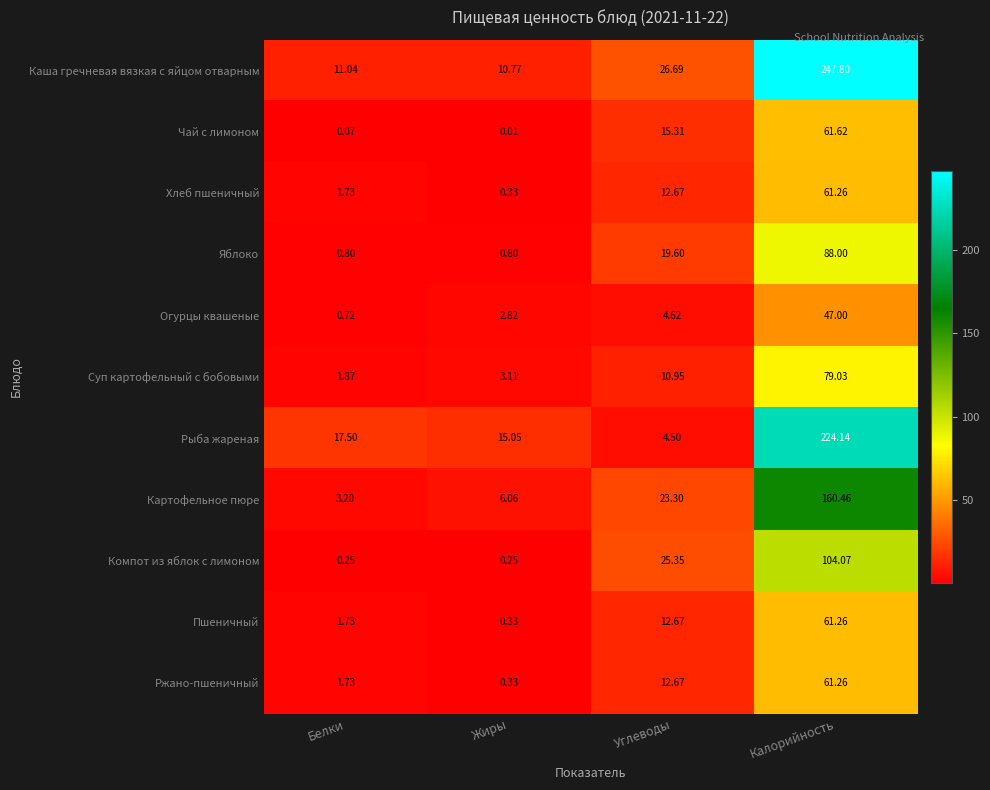

Which label corresponds to the largest value in the chart?

Калорийность